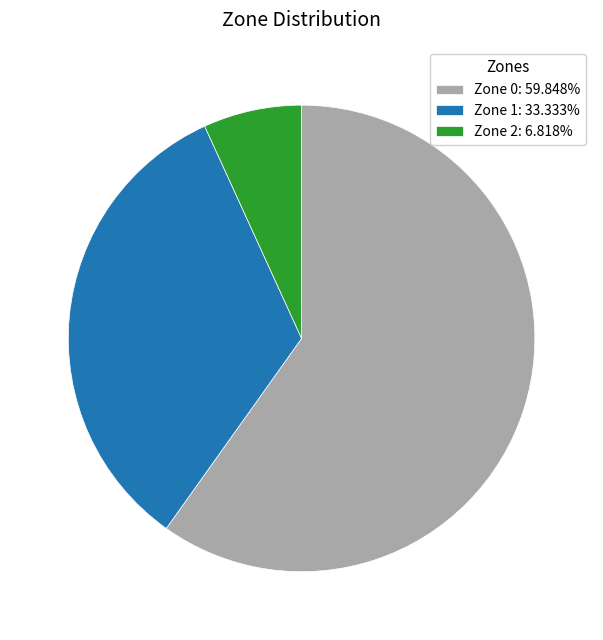

Combined, do Zone 0: 59.848% and Zone 1: 33.333% account for over 50%?

Yes